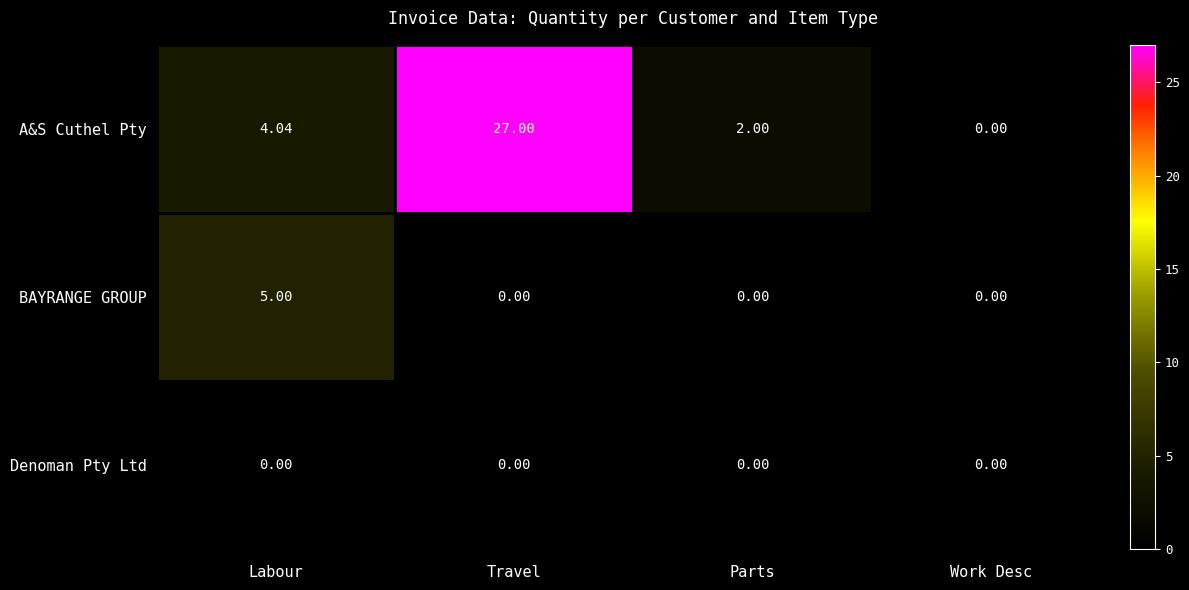

What is the difference between the second highest and second lowest values in the A&S Cuthel Pty series?

2.0